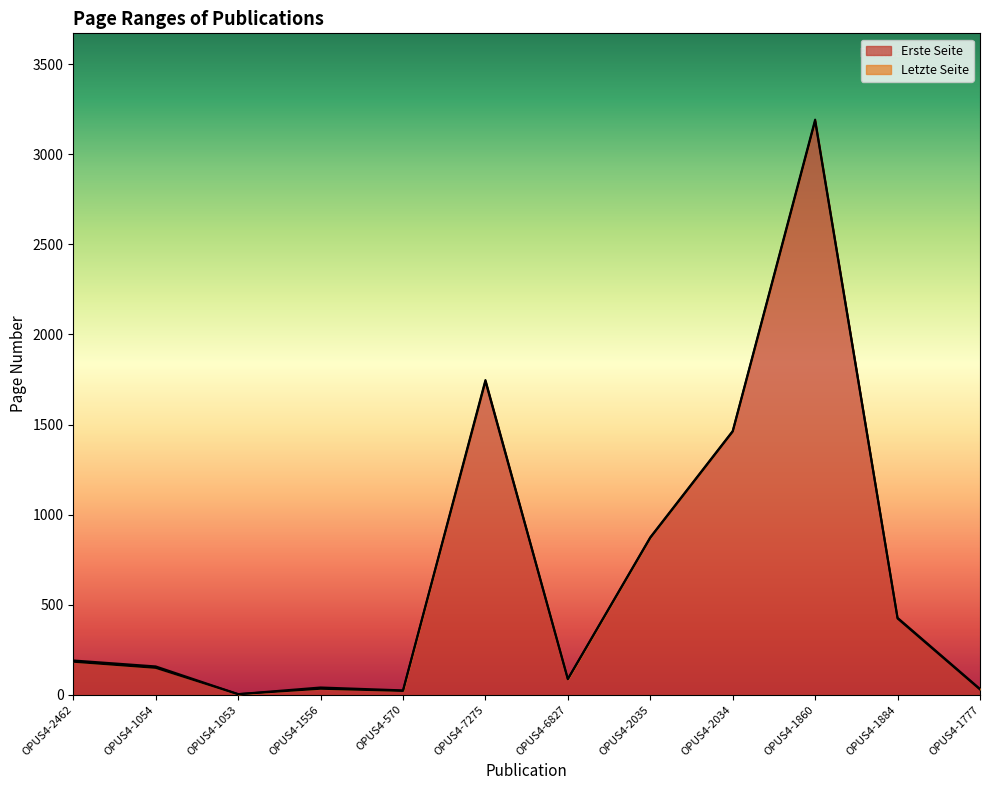

What are all the series names shown in the legend?

Erste Seite, Letzte Seite